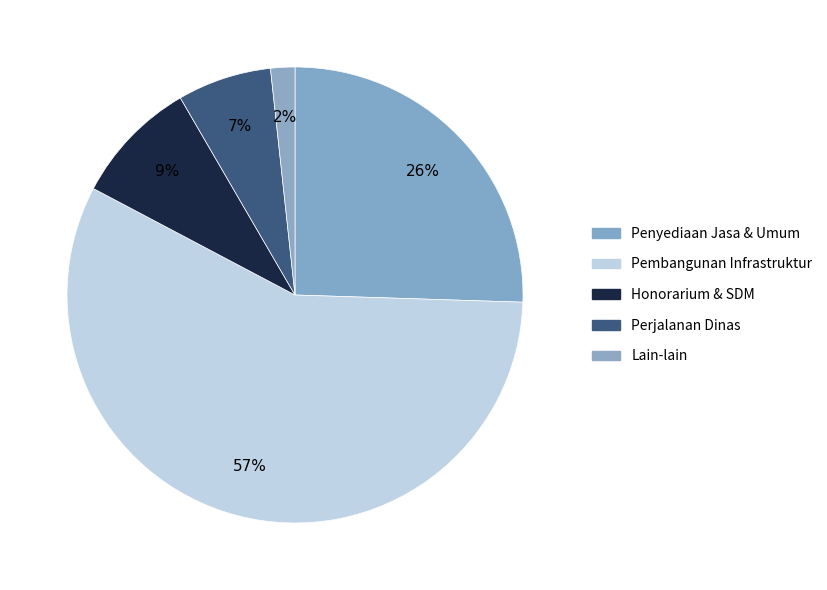

Rank the categories by value from highest to lowest.

Pembangunan Infrastruktur, Penyediaan Jasa & Umum, Honorarium & SDM, Perjalanan Dinas, Lain-lain